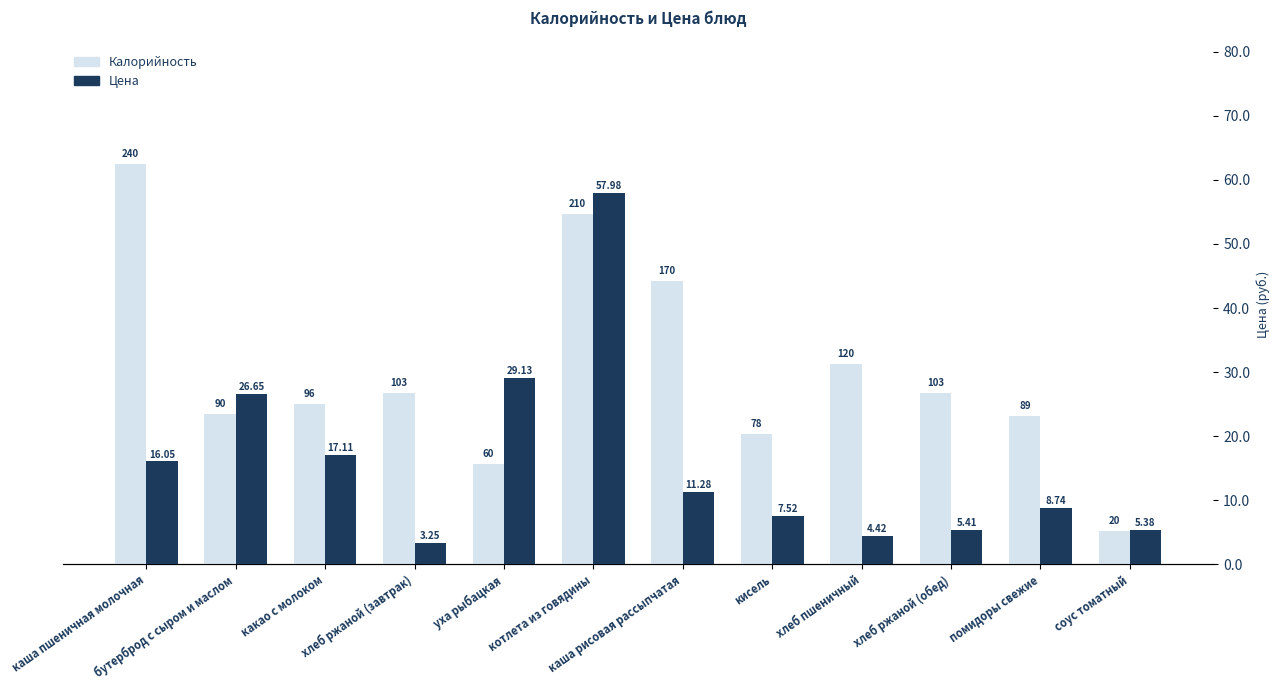

What is the difference between the maximum and minimum values in the Цена series?

54.7